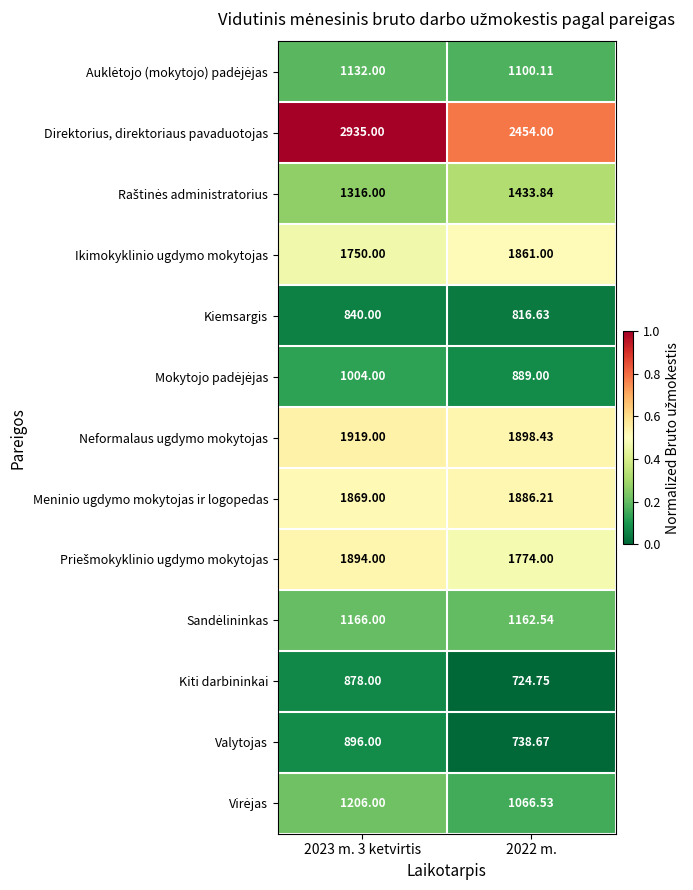

Which series has the largest total across all categories?

Direktorius, direktoriaus pavaduotojas